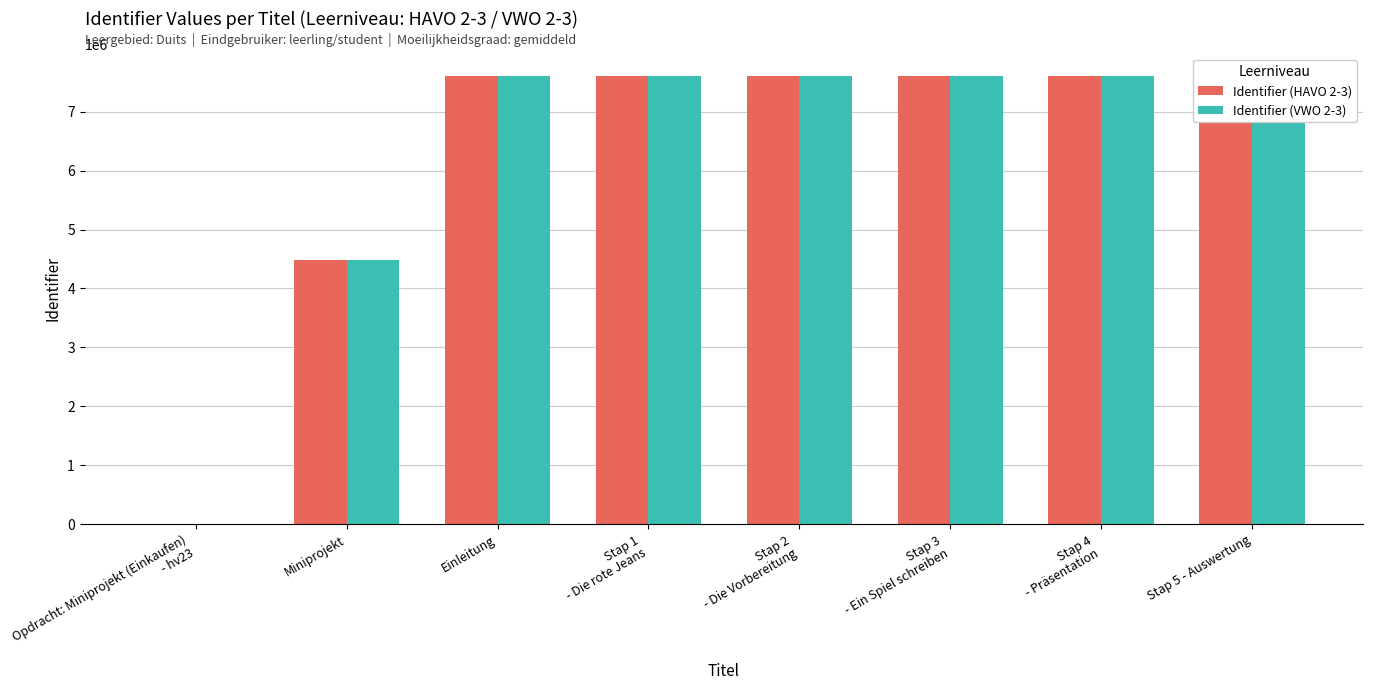

Is the value of Identifier (VWO 2-3) at Miniprojekt greater than the value of Identifier (HAVO 2-3) at Opdracht: Miniprojekt (Einkaufen)
- hv23?

Yes